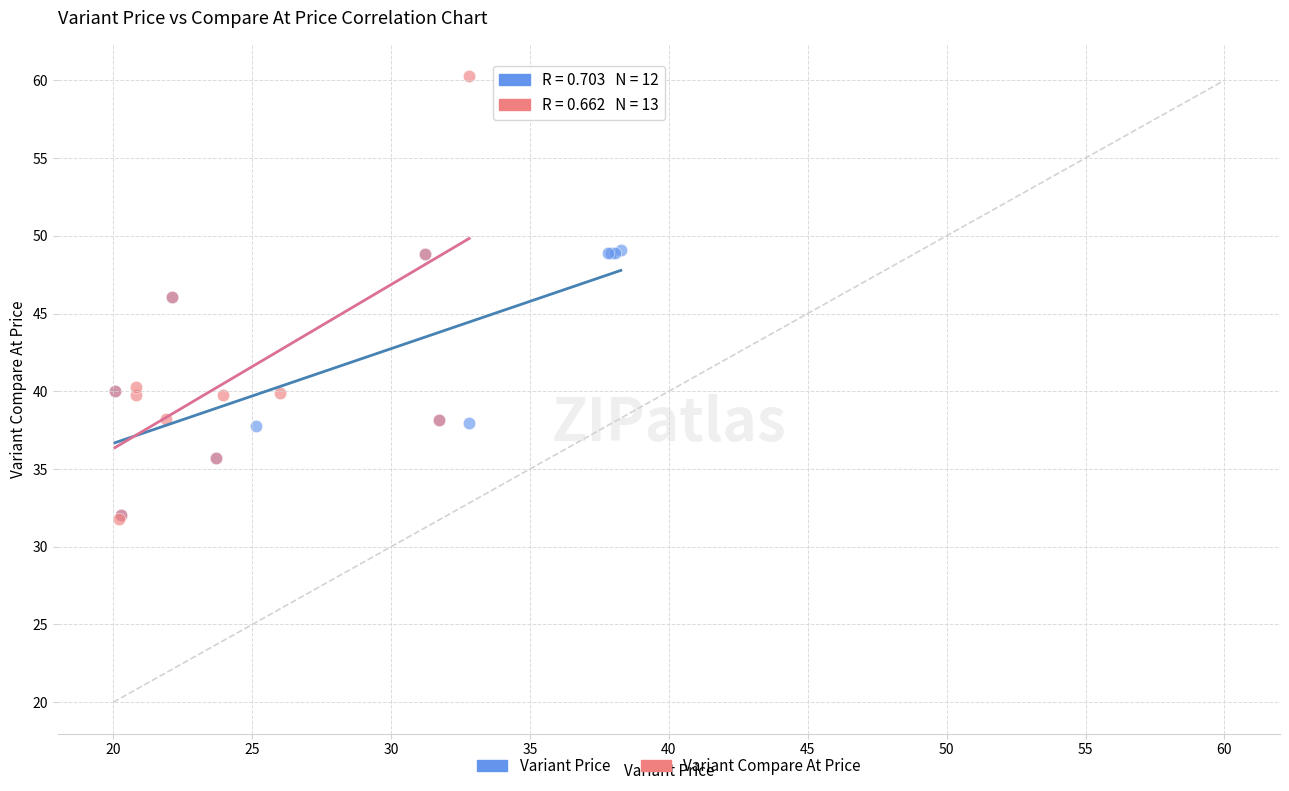

Which series has the widest spread of Y values?

Variant Compare At Price